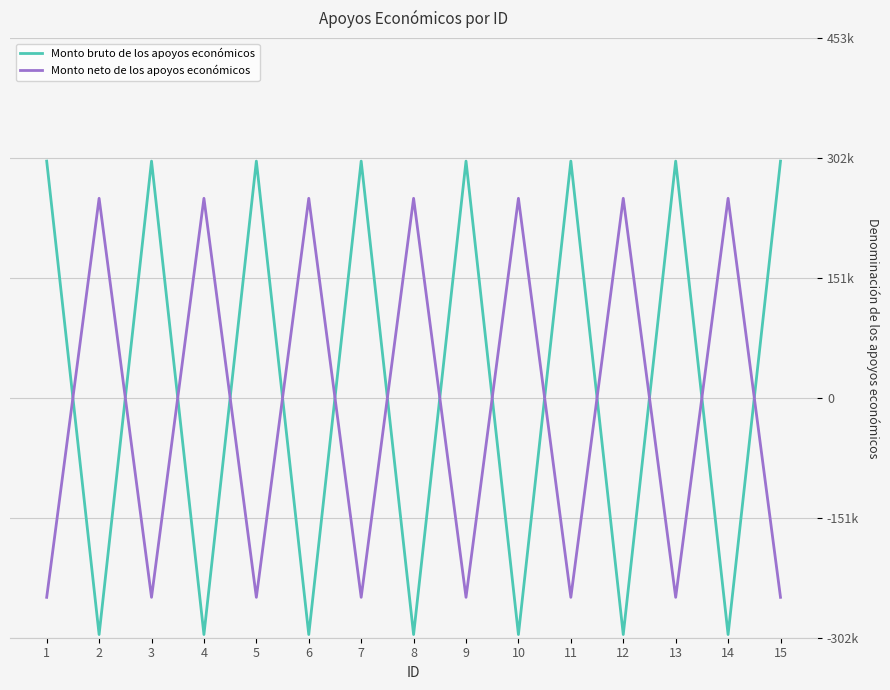

What value does the Monto neto de los apoyos económicos series have at 7?

-251141.0